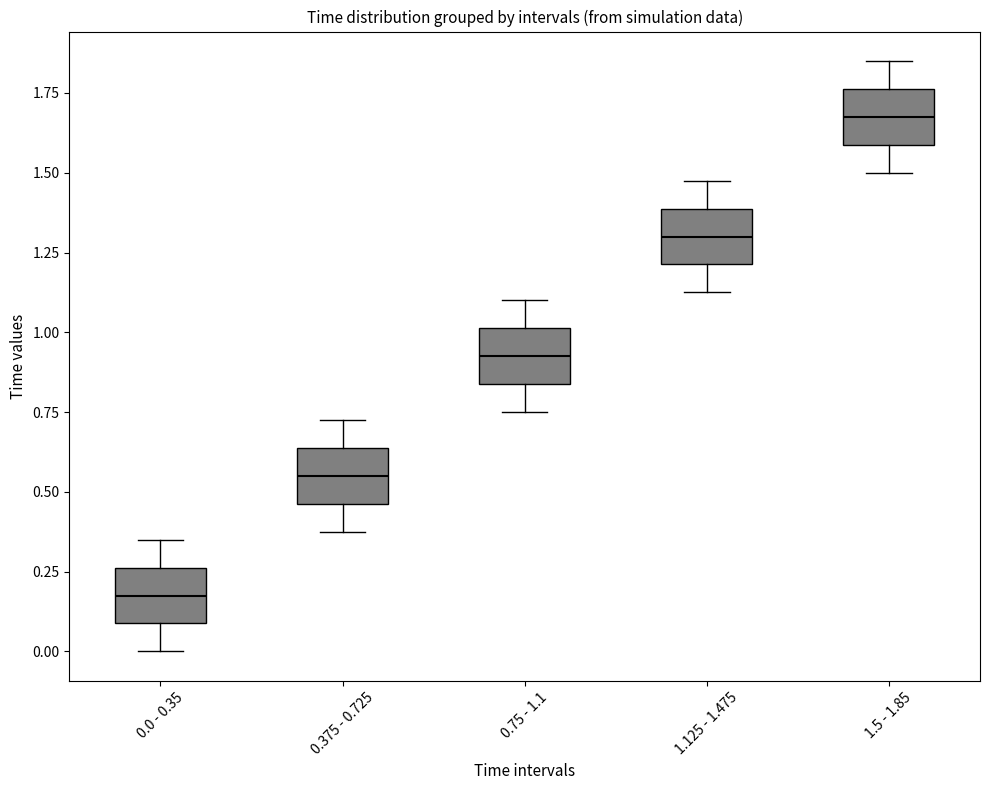

Which box has the highest median line?

1.5 - 1.85